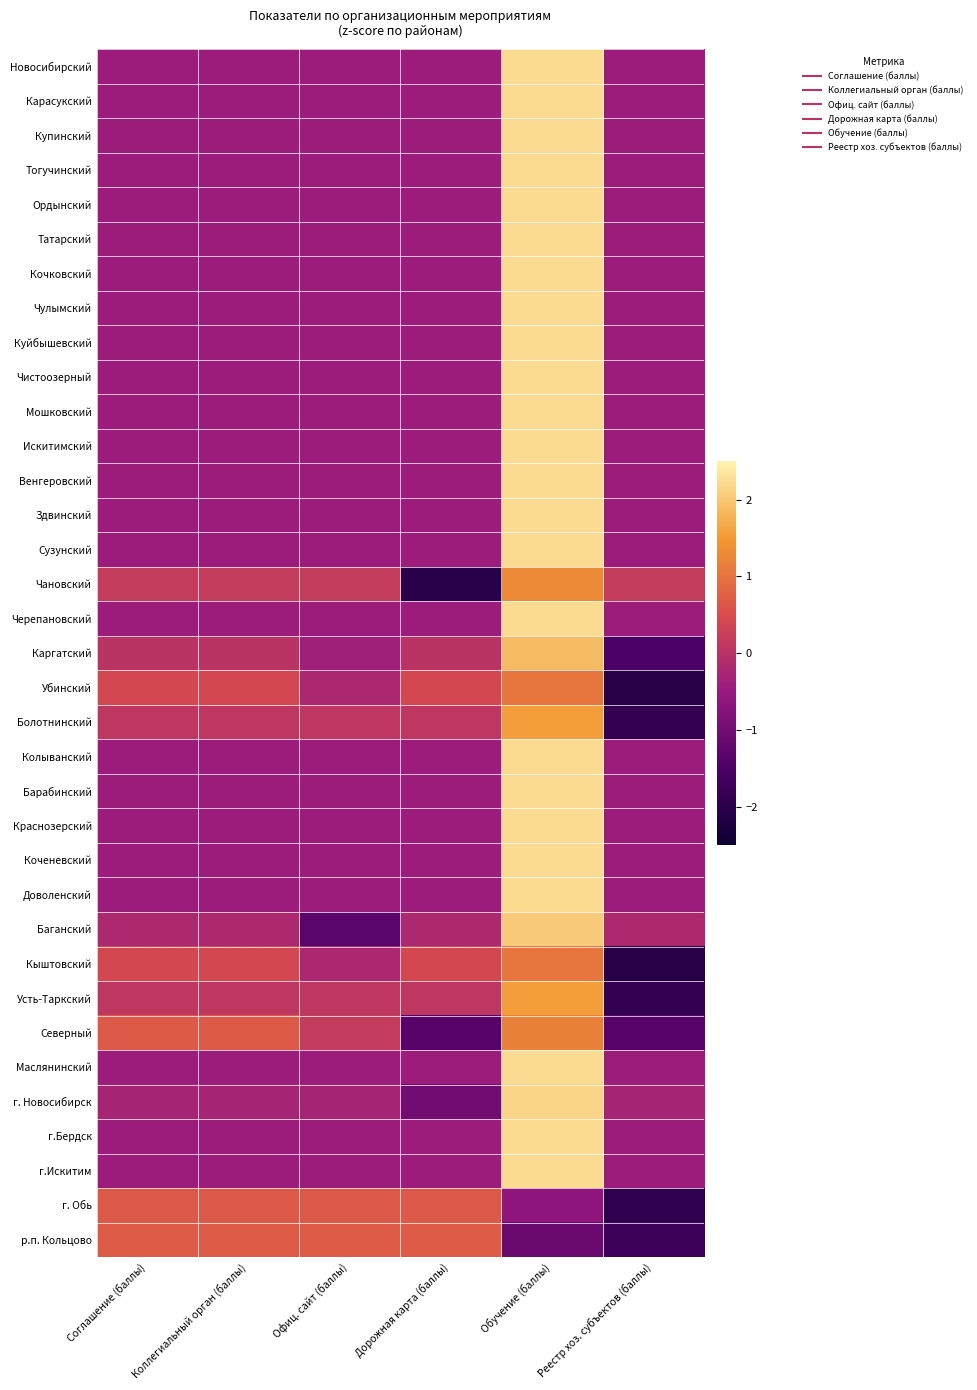

Reading left to right, transcribe all the data shown in this chart.

Новосибирский: Соглашение (баллы)=-0.4	Коллегиальный орган (баллы)=-0.4	Офиц. сайт (баллы)=-0.4	Дорожная карта (баллы)=-0.4	Обучение (баллы)=2.2	Реестр хоз. субъектов (баллы)=-0.4
Карасукский: Соглашение (баллы)=-0.4	Коллегиальный орган (баллы)=-0.4	Офиц. сайт (баллы)=-0.4	Дорожная карта (баллы)=-0.4	Обучение (баллы)=2.2	Реестр хоз. субъектов (баллы)=-0.4
Купинский: Соглашение (баллы)=-0.4	Коллегиальный орган (баллы)=-0.4	Офиц. сайт (баллы)=-0.4	Дорожная карта (баллы)=-0.4	Обучение (баллы)=2.2	Реестр хоз. субъектов (баллы)=-0.4
Тогучинский: Соглашение (баллы)=-0.4	Коллегиальный орган (баллы)=-0.4	Офиц. сайт (баллы)=-0.4	Дорожная карта (баллы)=-0.4	Обучение (баллы)=2.2	Реестр хоз. субъектов (баллы)=-0.4
Ордынский: Соглашение (баллы)=-0.4	Коллегиальный орган (баллы)=-0.4	Офиц. сайт (баллы)=-0.4	Дорожная карта (баллы)=-0.4	Обучение (баллы)=2.2	Реестр хоз. субъектов (баллы)=-0.4
Татарский: Соглашение (баллы)=-0.4	Коллегиальный орган (баллы)=-0.4	Офиц. сайт (баллы)=-0.4	Дорожная карта (баллы)=-0.4	Обучение (баллы)=2.2	Реестр хоз. субъектов (баллы)=-0.4
Кочковский: Соглашение (баллы)=-0.4	Коллегиальный орган (баллы)=-0.4	Офиц. сайт (баллы)=-0.4	Дорожная карта (баллы)=-0.4	Обучение (баллы)=2.2	Реестр хоз. субъектов (баллы)=-0.4
Чулымский: Соглашение (баллы)=-0.4	Коллегиальный орган (баллы)=-0.4	Офиц. сайт (баллы)=-0.4	Дорожная карта (баллы)=-0.4	Обучение (баллы)=2.2	Реестр хоз. субъектов (баллы)=-0.4
Куйбышевский: Соглашение (баллы)=-0.4	Коллегиальный орган (баллы)=-0.4	Офиц. сайт (баллы)=-0.4	Дорожная карта (баллы)=-0.4	Обучение (баллы)=2.2	Реестр хоз. субъектов (баллы)=-0.4
Чистоозерный: Соглашение (баллы)=-0.4	Коллегиальный орган (баллы)=-0.4	Офиц. сайт (баллы)=-0.4	Дорожная карта (баллы)=-0.4	Обучение (баллы)=2.2	Реестр хоз. субъектов (баллы)=-0.4
Мошковский: Соглашение (баллы)=-0.4	Коллегиальный орган (баллы)=-0.4	Офиц. сайт (баллы)=-0.4	Дорожная карта (баллы)=-0.4	Обучение (баллы)=2.2	Реестр хоз. субъектов (баллы)=-0.4
Искитимский: Соглашение (баллы)=-0.4	Коллегиальный орган (баллы)=-0.4	Офиц. сайт (баллы)=-0.4	Дорожная карта (баллы)=-0.4	Обучение (баллы)=2.2	Реестр хоз. субъектов (баллы)=-0.4
Венгеровский: Соглашение (баллы)=-0.4	Коллегиальный орган (баллы)=-0.4	Офиц. сайт (баллы)=-0.4	Дорожная карта (баллы)=-0.4	Обучение (баллы)=2.2	Реестр хоз. субъектов (баллы)=-0.4
Здвинский: Соглашение (баллы)=-0.4	Коллегиальный орган (баллы)=-0.4	Офиц. сайт (баллы)=-0.4	Дорожная карта (баллы)=-0.4	Обучение (баллы)=2.2	Реестр хоз. субъектов (баллы)=-0.4
Сузунский: Соглашение (баллы)=-0.4	Коллегиальный орган (баллы)=-0.4	Офиц. сайт (баллы)=-0.4	Дорожная карта (баллы)=-0.4	Обучение (баллы)=2.2	Реестр хоз. субъектов (баллы)=-0.4
Чановский: Соглашение (баллы)=0.2	Коллегиальный орган (баллы)=0.2	Офиц. сайт (баллы)=0.2	Дорожная карта (баллы)=-2.0	Обучение (баллы)=1.3	Реестр хоз. субъектов (баллы)=0.2
Черепановский: Соглашение (баллы)=-0.4	Коллегиальный орган (баллы)=-0.4	Офиц. сайт (баллы)=-0.4	Дорожная карта (баллы)=-0.4	Обучение (баллы)=2.2	Реестр хоз. субъектов (баллы)=-0.4
Каргатский: Соглашение (баллы)=0.0	Коллегиальный орган (баллы)=0.0	Офиц. сайт (баллы)=-0.4	Дорожная карта (баллы)=0.0	Обучение (баллы)=1.9	Реестр хоз. субъектов (баллы)=-1.5
Убинский: Соглашение (баллы)=0.4	Коллегиальный орган (баллы)=0.4	Офиц. сайт (баллы)=-0.2	Дорожная карта (баллы)=0.4	Обучение (баллы)=1.0	Реестр хоз. субъектов (баллы)=-2.1
Болотнинский: Соглашение (баллы)=0.1	Коллегиальный орган (баллы)=0.1	Офиц. сайт (баллы)=0.1	Дорожная карта (баллы)=0.1	Обучение (баллы)=1.6	Реестр хоз. субъектов (баллы)=-1.9
Колыванский: Соглашение (баллы)=-0.4	Коллегиальный орган (баллы)=-0.4	Офиц. сайт (баллы)=-0.4	Дорожная карта (баллы)=-0.4	Обучение (баллы)=2.2	Реестр хоз. субъектов (баллы)=-0.4
Барабинский: Соглашение (баллы)=-0.4	Коллегиальный орган (баллы)=-0.4	Офиц. сайт (баллы)=-0.4	Дорожная карта (баллы)=-0.4	Обучение (баллы)=2.2	Реестр хоз. субъектов (баллы)=-0.4
Краснозерский: Соглашение (баллы)=-0.4	Коллегиальный орган (баллы)=-0.4	Офиц. сайт (баллы)=-0.4	Дорожная карта (баллы)=-0.4	Обучение (баллы)=2.2	Реестр хоз. субъектов (баллы)=-0.4
Коченевский: Соглашение (баллы)=-0.4	Коллегиальный орган (баллы)=-0.4	Офиц. сайт (баллы)=-0.4	Дорожная карта (баллы)=-0.4	Обучение (баллы)=2.2	Реестр хоз. субъектов (баллы)=-0.4
Доволенский: Соглашение (баллы)=-0.4	Коллегиальный орган (баллы)=-0.4	Офиц. сайт (баллы)=-0.4	Дорожная карта (баллы)=-0.4	Обучение (баллы)=2.2	Реестр хоз. субъектов (баллы)=-0.4
Баганский: Соглашение (баллы)=-0.2	Коллегиальный орган (баллы)=-0.2	Офиц. сайт (баллы)=-1.3	Дорожная карта (баллы)=-0.2	Обучение (баллы)=2.0	Реестр хоз. субъектов (баллы)=-0.2
Кыштовский: Соглашение (баллы)=0.4	Коллегиальный орган (баллы)=0.4	Офиц. сайт (баллы)=-0.2	Дорожная карта (баллы)=0.4	Обучение (баллы)=1.0	Реестр хоз. субъектов (баллы)=-2.1
Усть-Таркский: Соглашение (баллы)=0.1	Коллегиальный орган (баллы)=0.1	Офиц. сайт (баллы)=0.1	Дорожная карта (баллы)=0.1	Обучение (баллы)=1.6	Реестр хоз. субъектов (баллы)=-1.9
Северный: Соглашение (баллы)=0.7	Коллегиальный орган (баллы)=0.7	Офиц. сайт (баллы)=0.2	Дорожная карта (баллы)=-1.4	Обучение (баллы)=1.2	Реестр хоз. субъектов (баллы)=-1.4
Маслянинский: Соглашение (баллы)=-0.4	Коллегиальный орган (баллы)=-0.4	Офиц. сайт (баллы)=-0.4	Дорожная карта (баллы)=-0.4	Обучение (баллы)=2.2	Реестр хоз. субъектов (баллы)=-0.4
г. Новосибирск: Соглашение (баллы)=-0.3	Коллегиальный орган (баллы)=-0.3	Офиц. сайт (баллы)=-0.3	Дорожная карта (баллы)=-1.0	Обучение (баллы)=2.2	Реестр хоз. субъектов (баллы)=-0.3
г.Бердск: Соглашение (баллы)=-0.4	Коллегиальный орган (баллы)=-0.4	Офиц. сайт (баллы)=-0.4	Дорожная карта (баллы)=-0.4	Обучение (баллы)=2.2	Реестр хоз. субъектов (баллы)=-0.4
г.Искитим: Соглашение (баллы)=-0.4	Коллегиальный орган (баллы)=-0.4	Офиц. сайт (баллы)=-0.4	Дорожная карта (баллы)=-0.4	Обучение (баллы)=2.2	Реестр хоз. субъектов (баллы)=-0.4
г. Обь: Соглашение (баллы)=0.7	Коллегиальный орган (баллы)=0.7	Офиц. сайт (баллы)=0.7	Дорожная карта (баллы)=0.7	Обучение (баллы)=-0.7	Реестр хоз. субъектов (баллы)=-2.0
р.п. Кольцово: Соглашение (баллы)=0.7	Коллегиальный орган (баллы)=0.7	Офиц. сайт (баллы)=0.7	Дорожная карта (баллы)=0.7	Обучение (баллы)=-1.1	Реестр хоз. субъектов (баллы)=-1.7